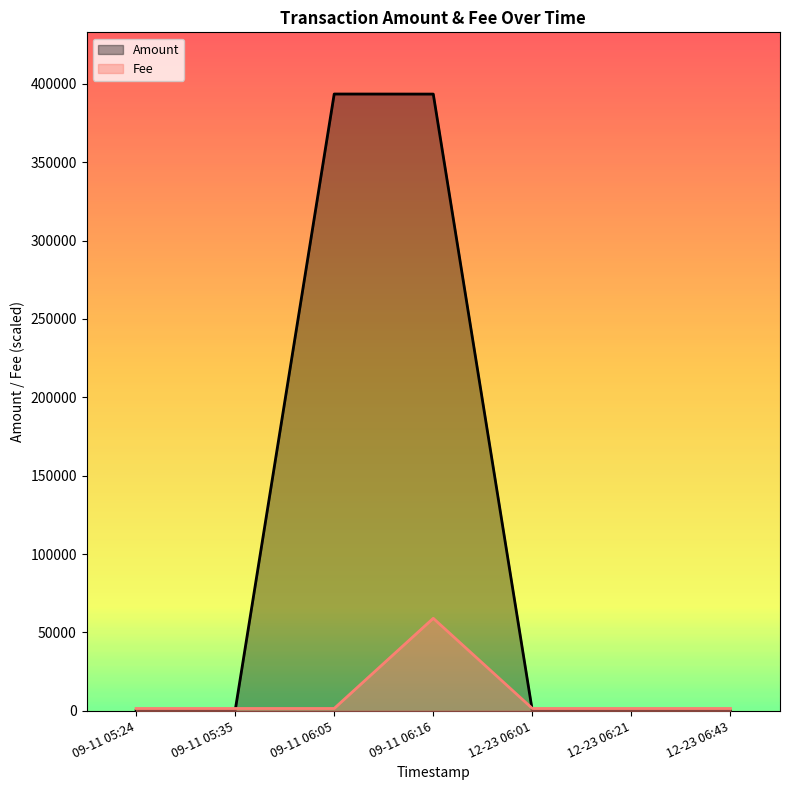

Where is the first local maximum for Fee?

09-11 06:16